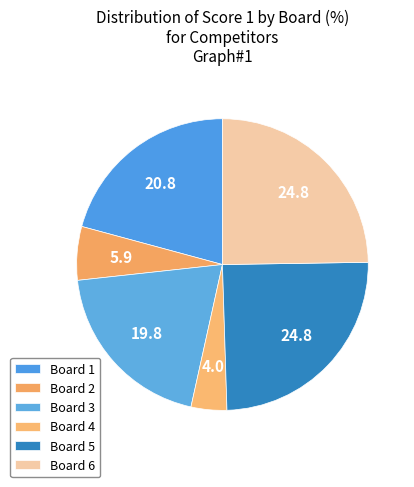

To the nearest percent, what portion does Board 4 represent?

4%